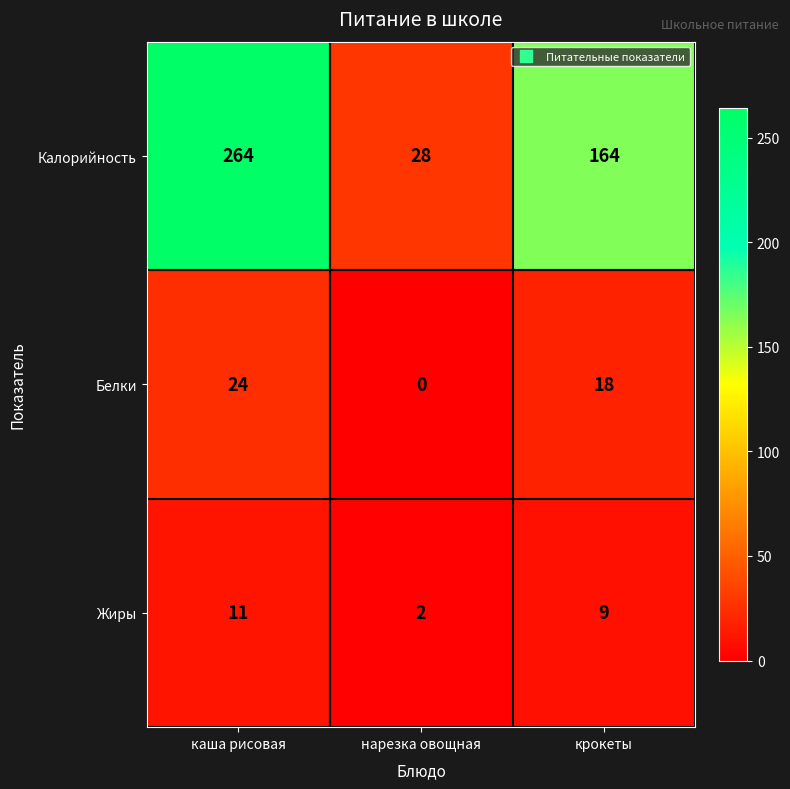

What is the difference between the second highest and minimum values in the Белки series?

18